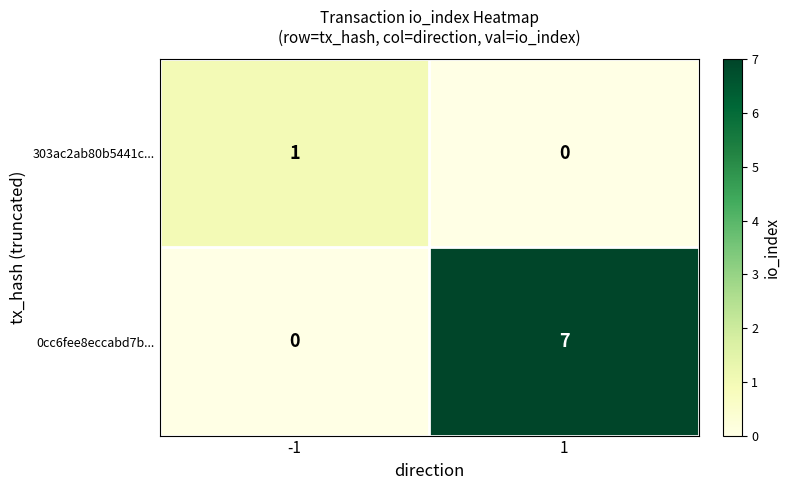

The 0cc6fee8eccabd7b... series shows 3 at -1. True or false?

False